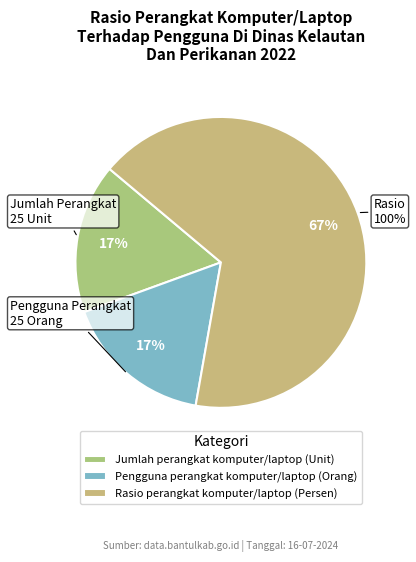

Which category has the biggest portion of the pie?

Rasio perangkat komputer/laptop (Persen)